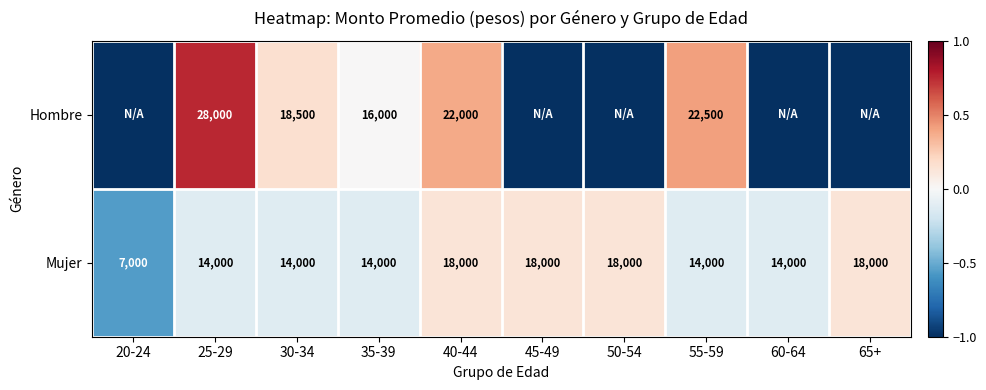

Which category has the lowest value in the Mujer series?

20-24